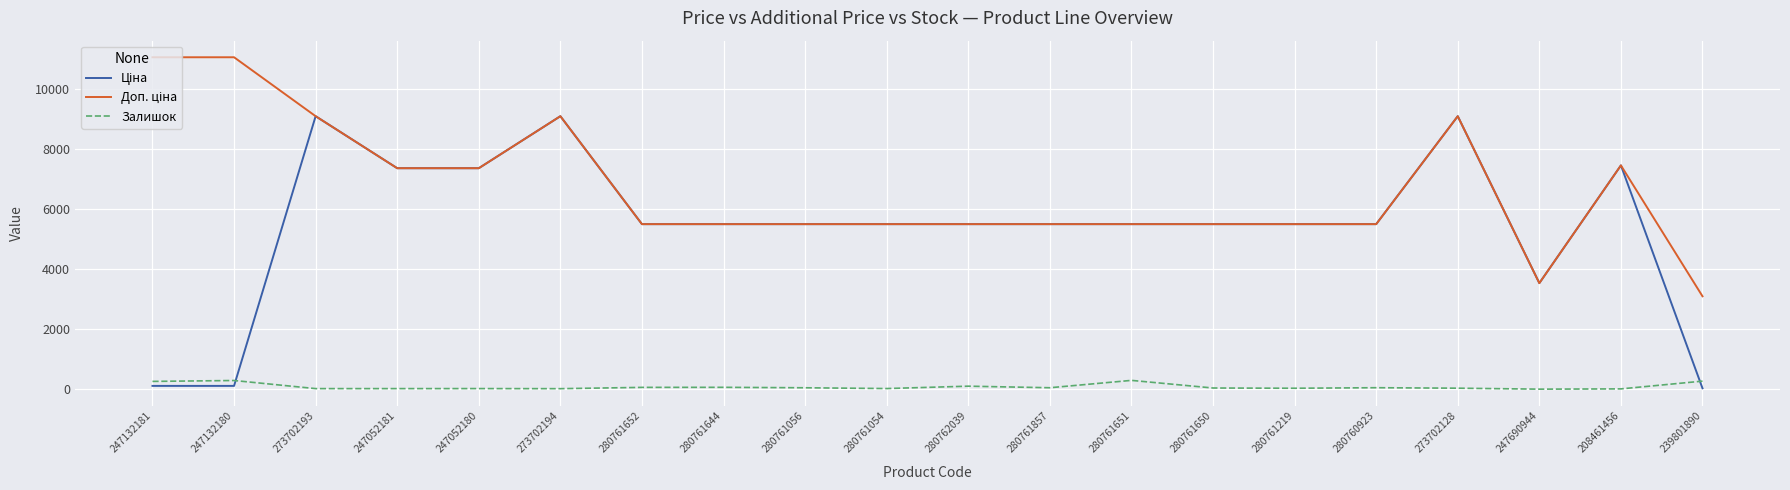

True or false: Ціна has more than 1 interior local peaks.

True